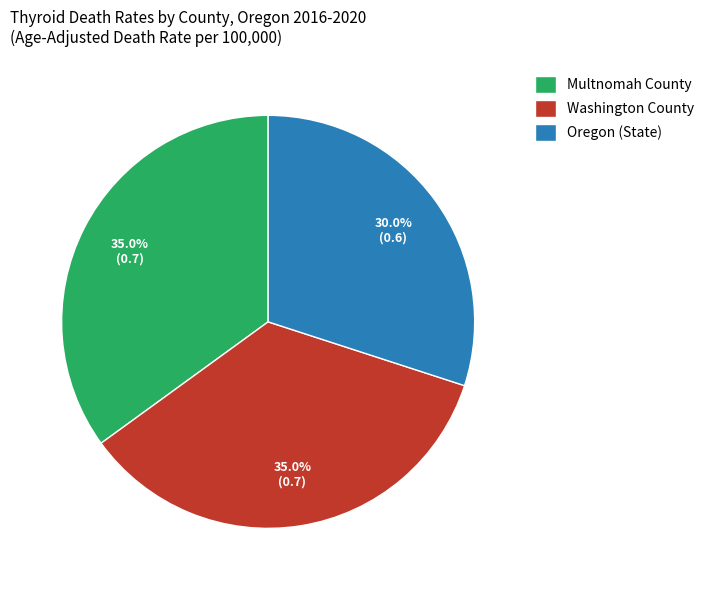

To the nearest percent, what percentage of the pie is Oregon (State)?

30%